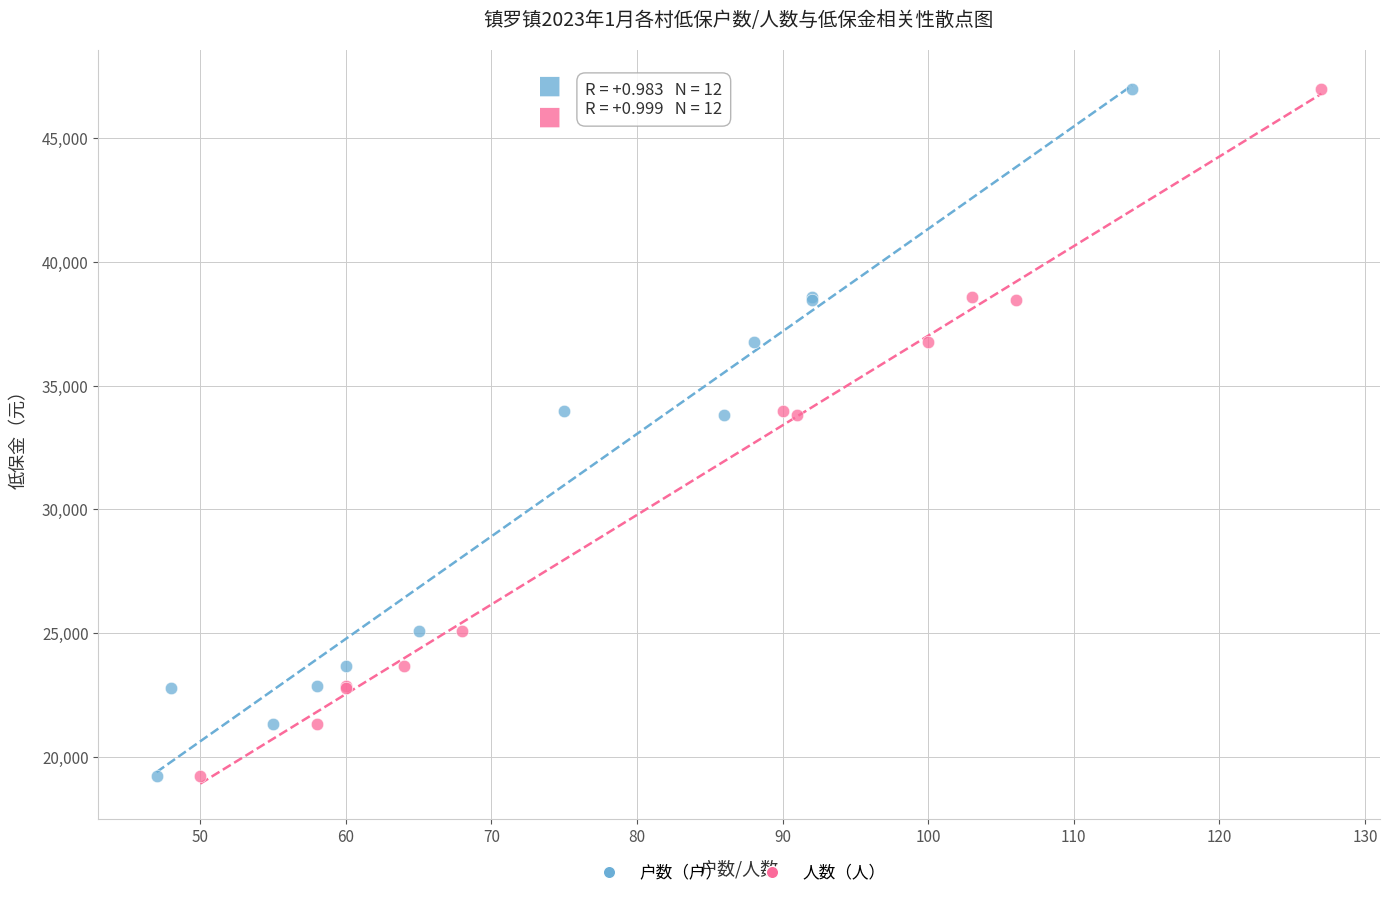

What are all the series names shown in the legend?

户数（户）, 人数（人）